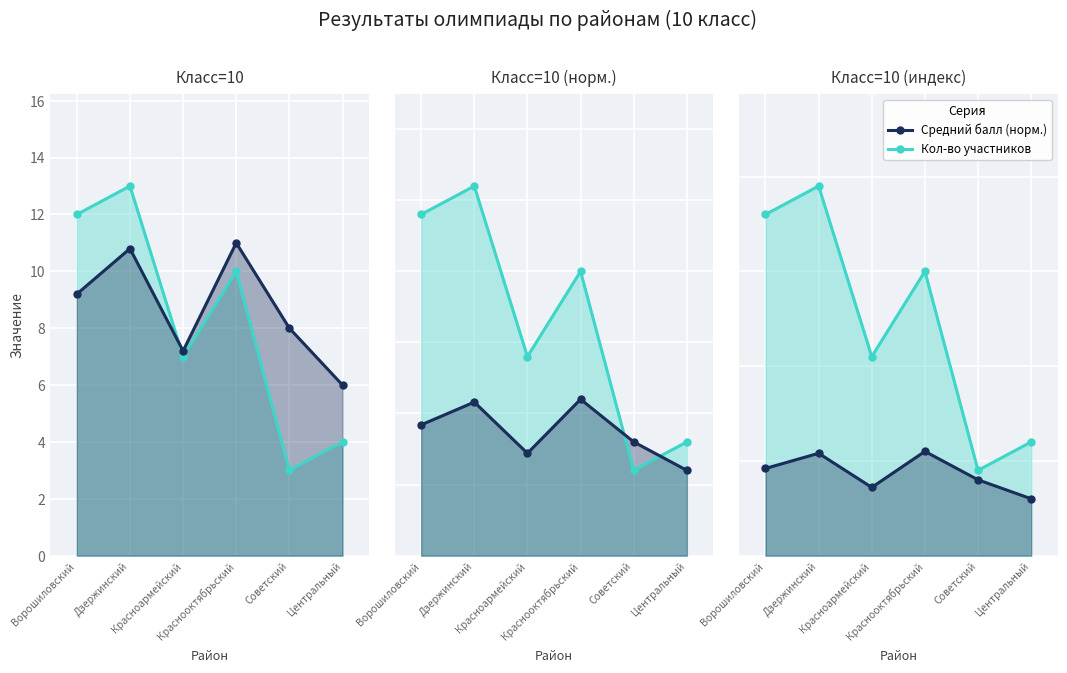

What is the difference between the second highest and minimum values in the Кол-во участников series?

27.0